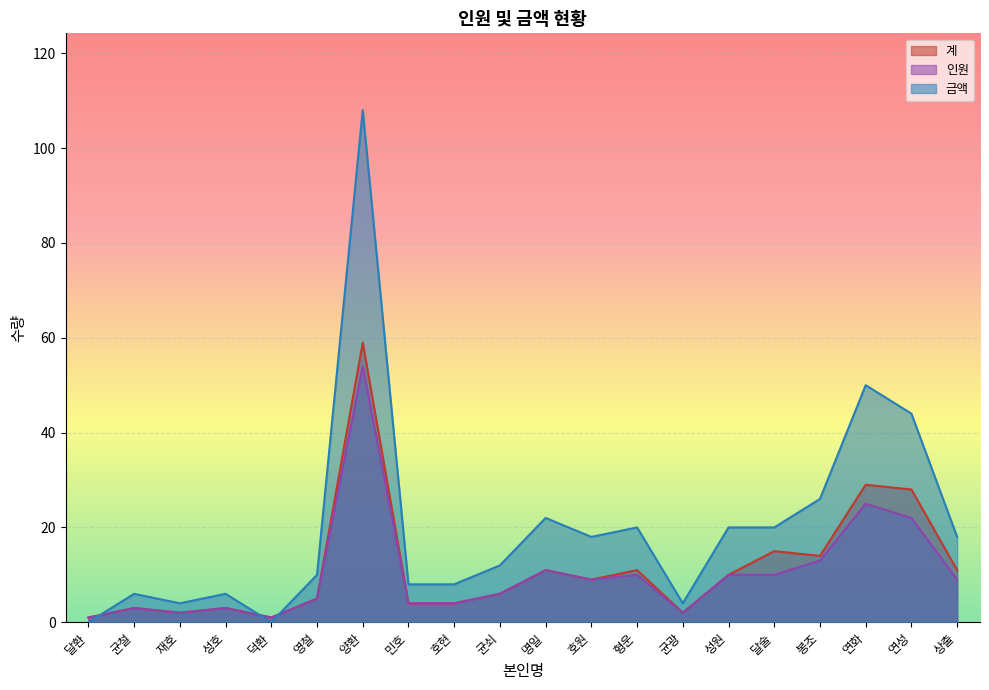

What is the difference between the 금액 values at 양환 and 성호?

102